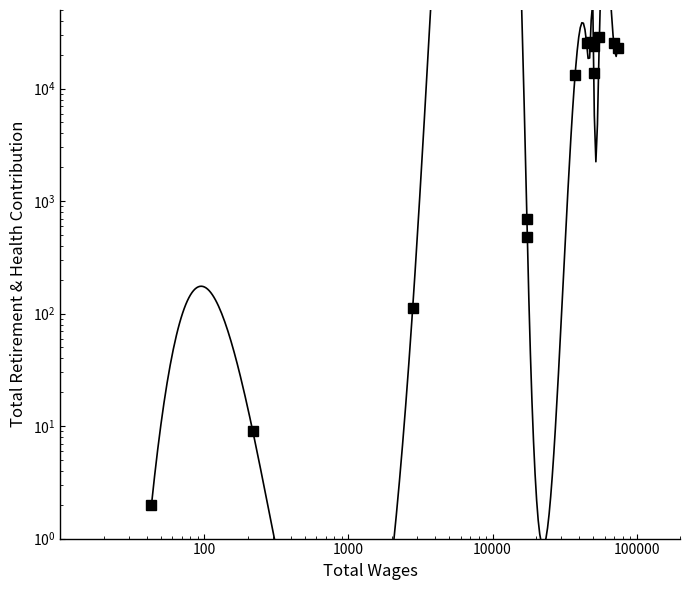

Count the number of data series in this chart.

1